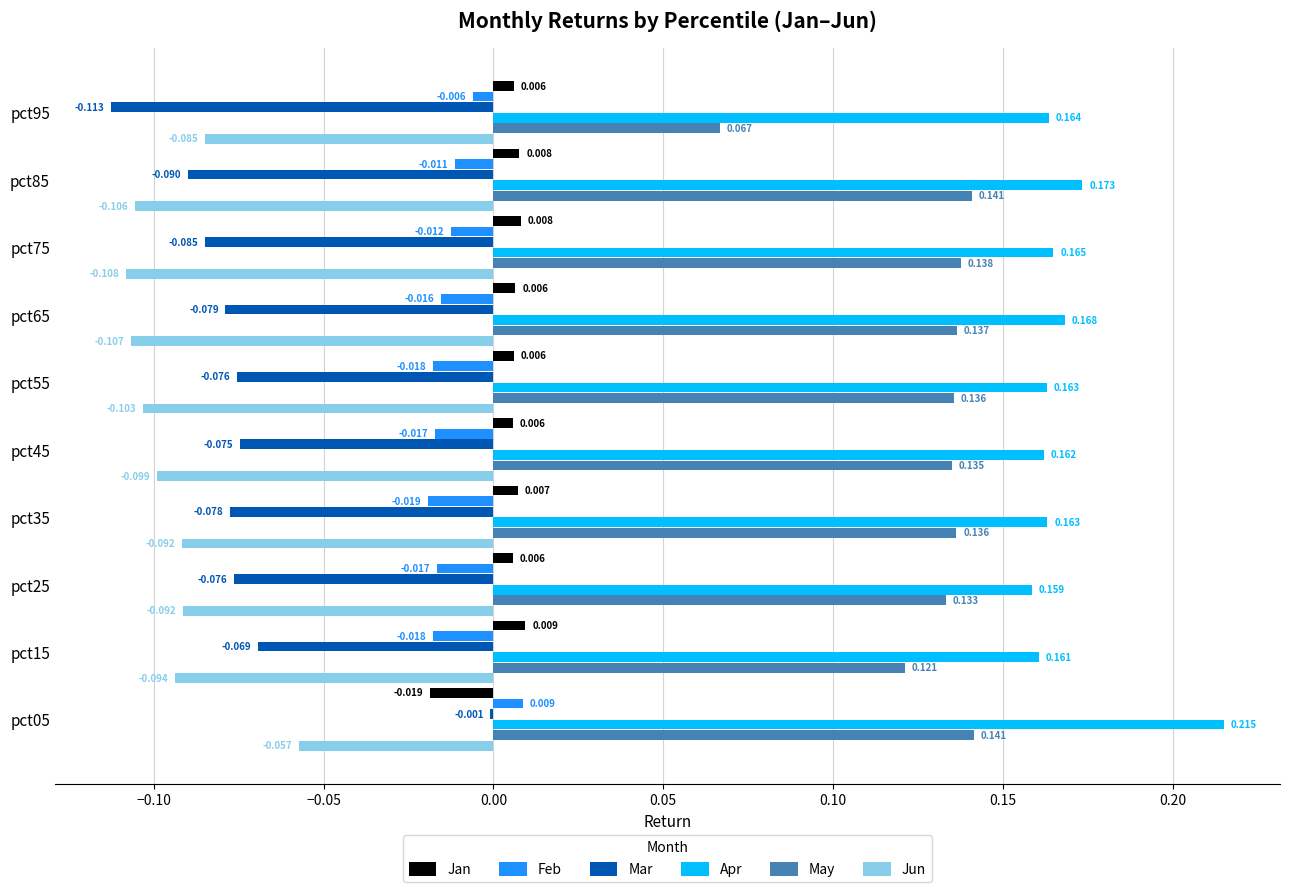

Between pct25 and pct65, which series saw the biggest shift?

Jun